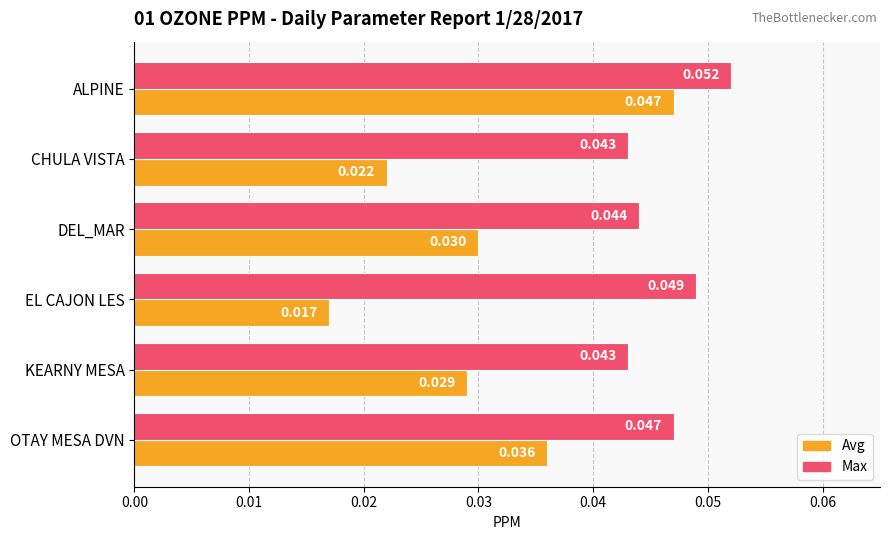

Rank the series at ALPINE from lowest to highest value.

Avg, Max